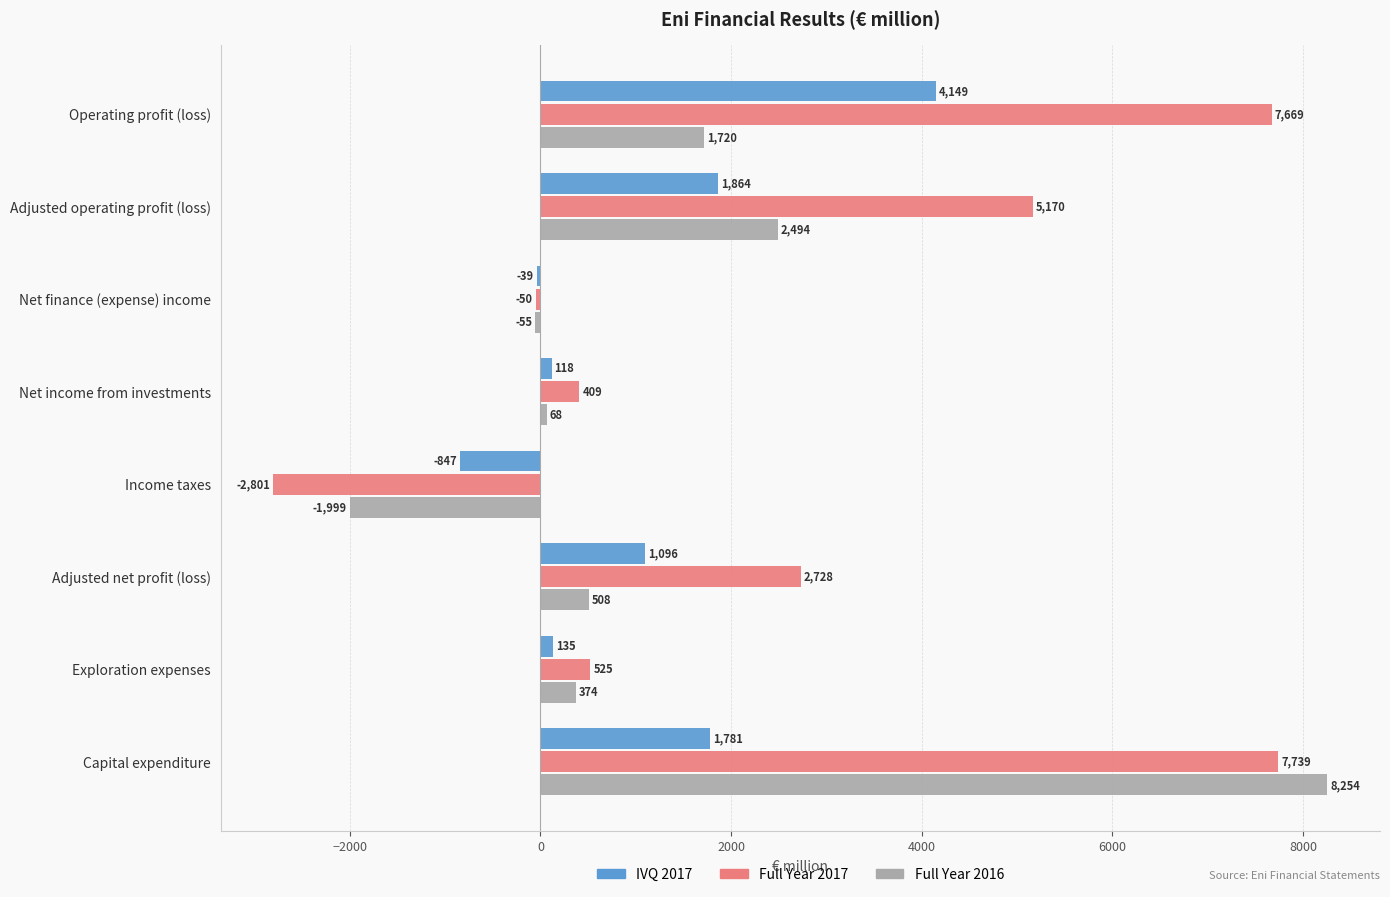

At which label is Full Year 2016 closest to 3127?

Adjusted operating profit (loss)